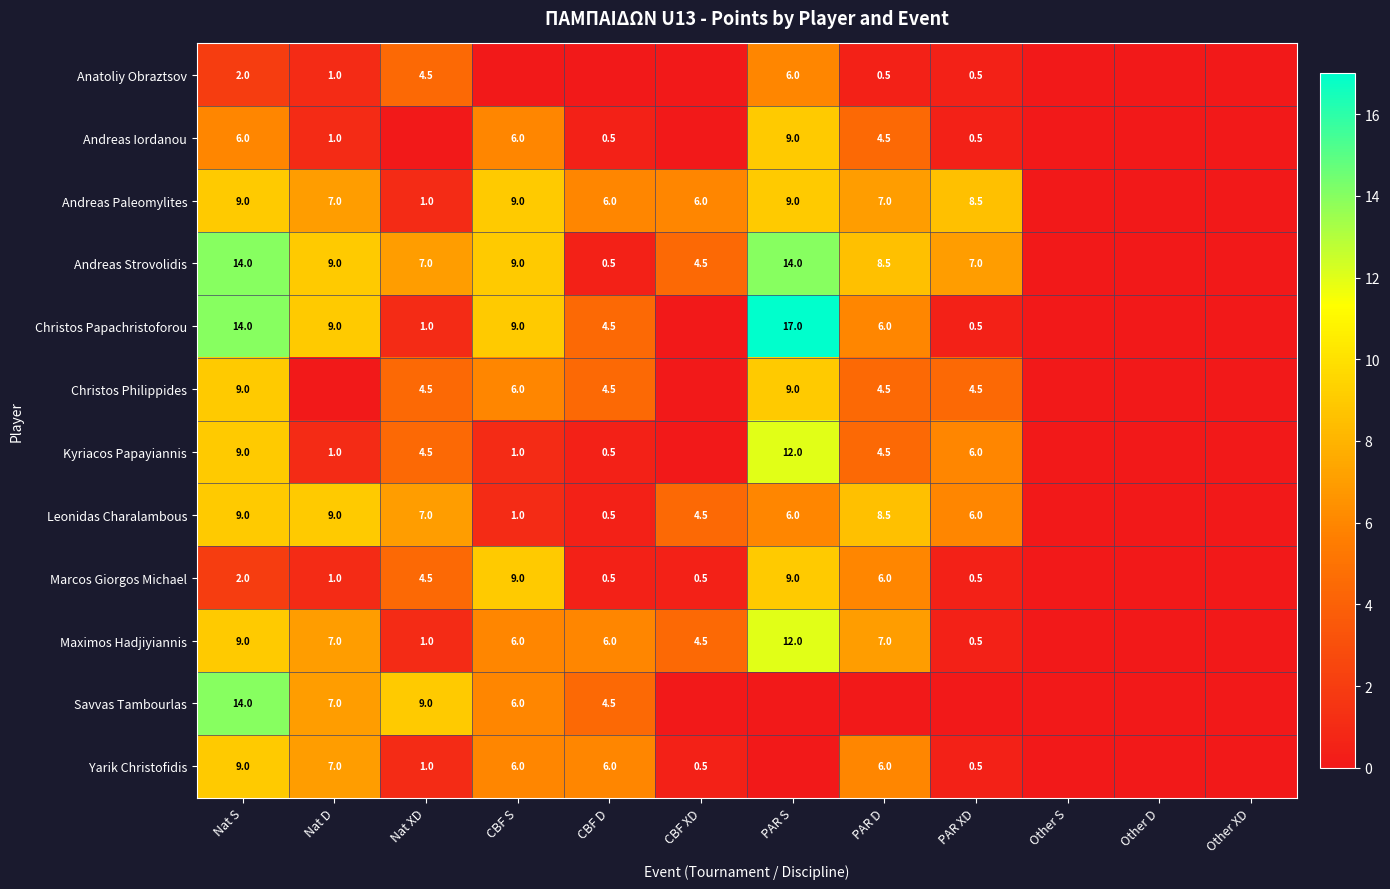

Count the number of data series in this chart.

12